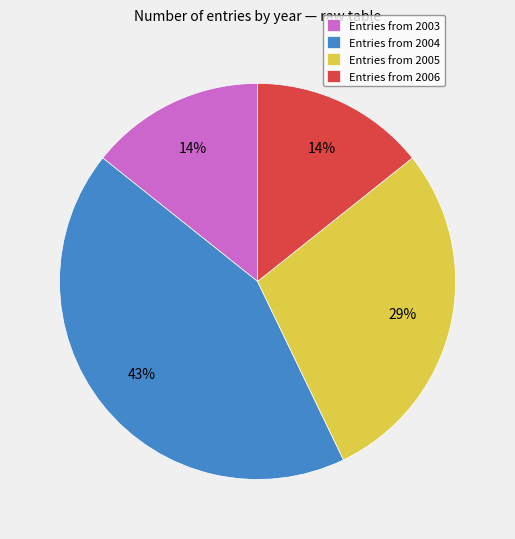

What percentage is the Entries from 2005 slice, to the nearest percent?

29%